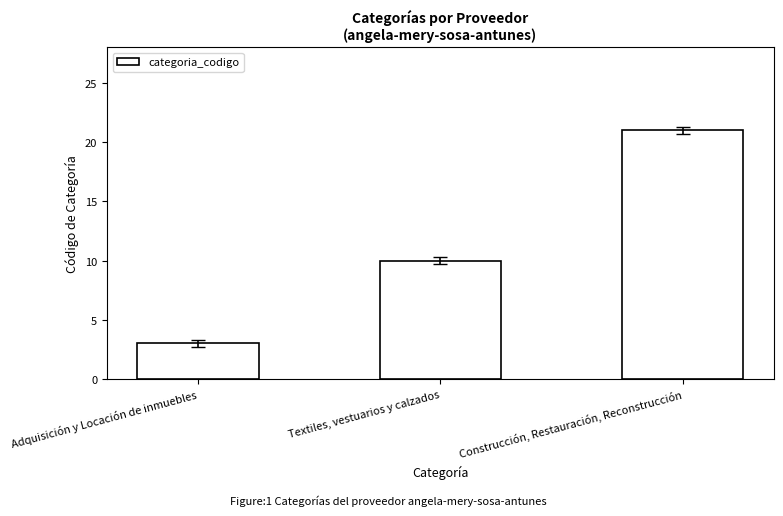

True or false: the data shows 4 at Adquisición y Locación de inmuebles.

False